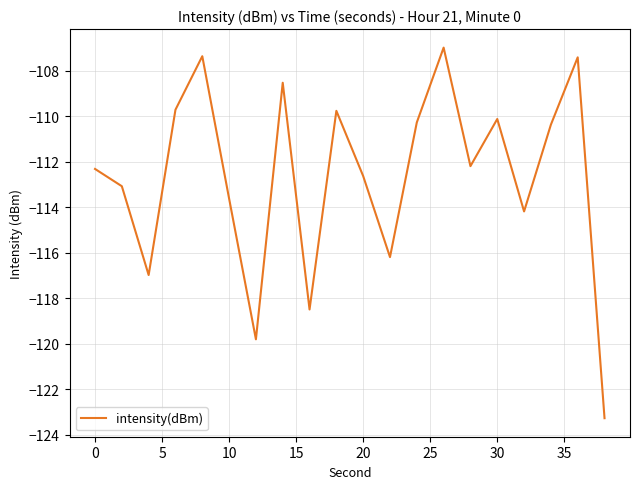

What is the smallest value displayed?

-123.3